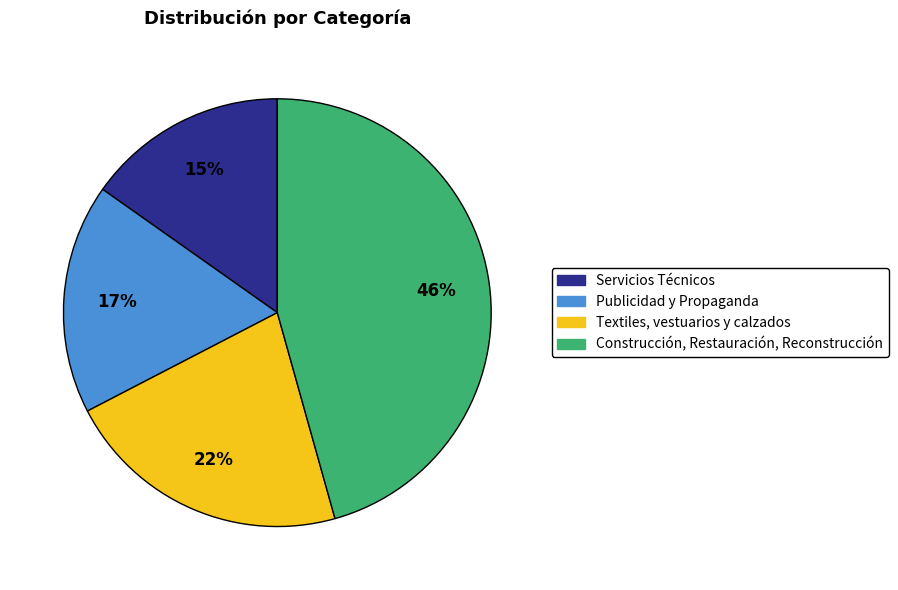

To the nearest percent, what is the average slice percentage?

25%